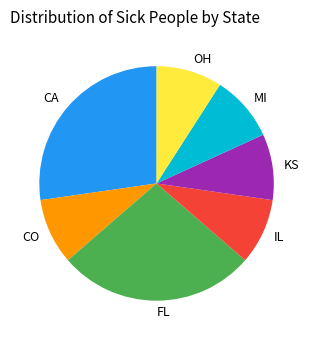

Is the sum of CA and MI greater than half?

No